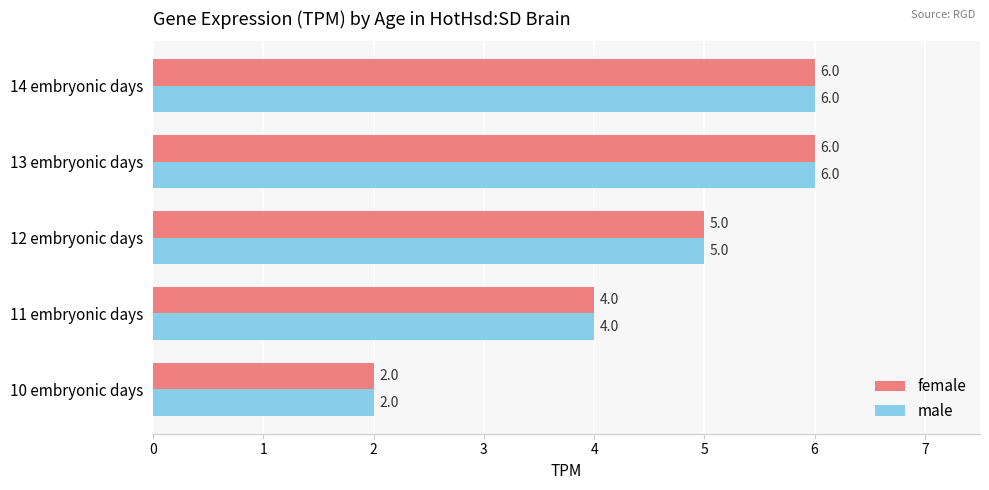

Count the number of categories in the chart.

5